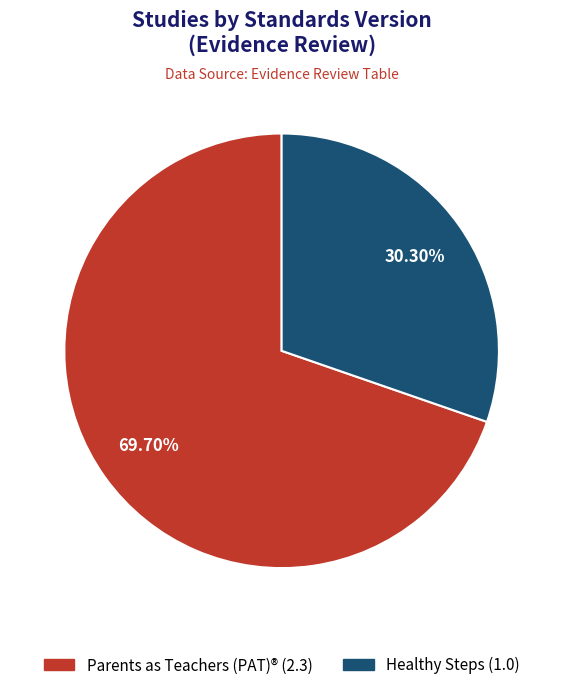

Is there any slice that represents more than half of the pie?

Yes